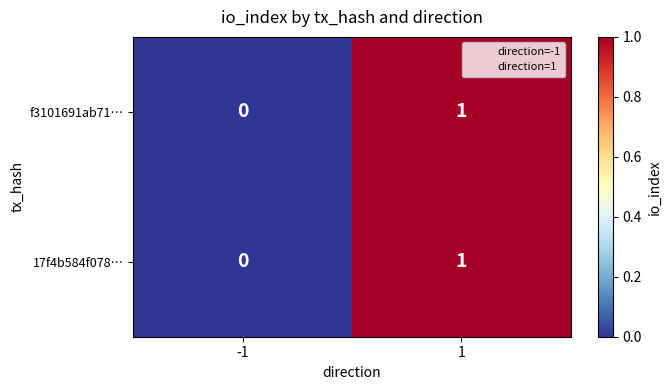

True or false: f3101691ab71… has a value of 0 at -1.

True